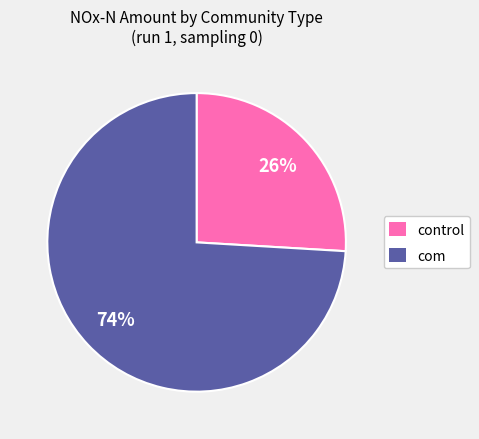

To the nearest percent, what percentage of the pie is control?

26%